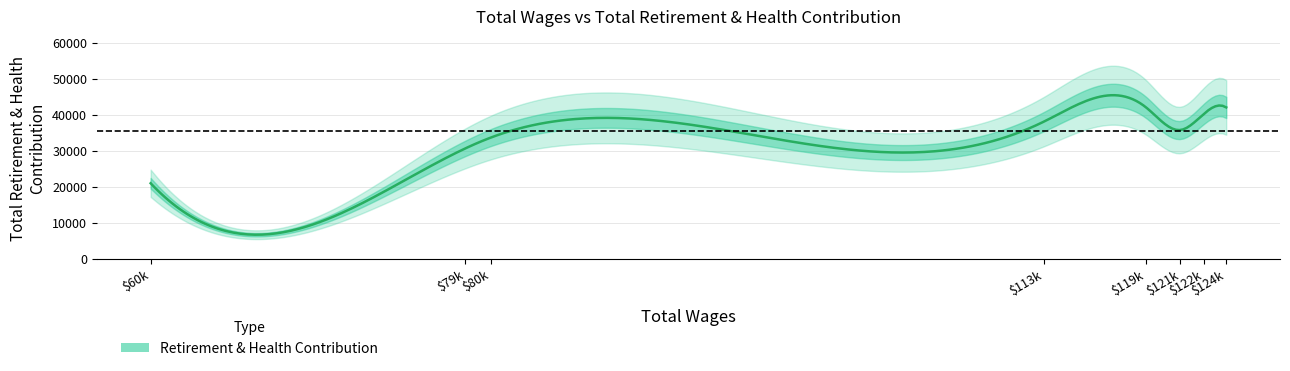

Reading left to right, what are all the values shown in this chart?

21077	30784	33799	38234	42265	35880	40413	42165